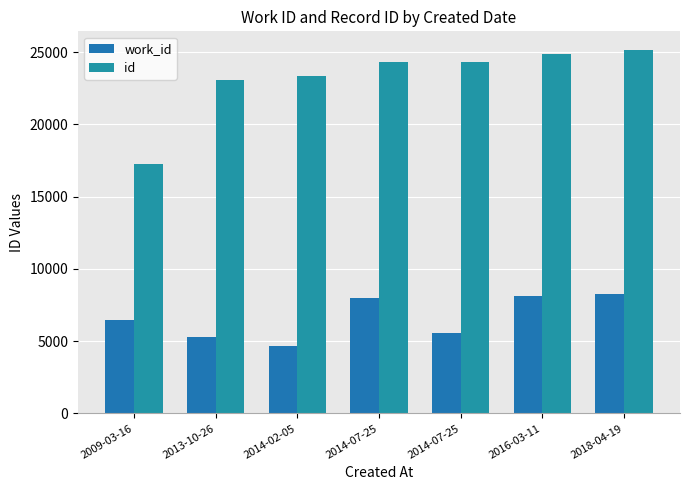

Reading right to left, what are all the values shown in this chart?

work_id: 8274	8132	5598	7984	4702	5301	6499
id: 25184	24874	24306	24302	23372	23062	17294